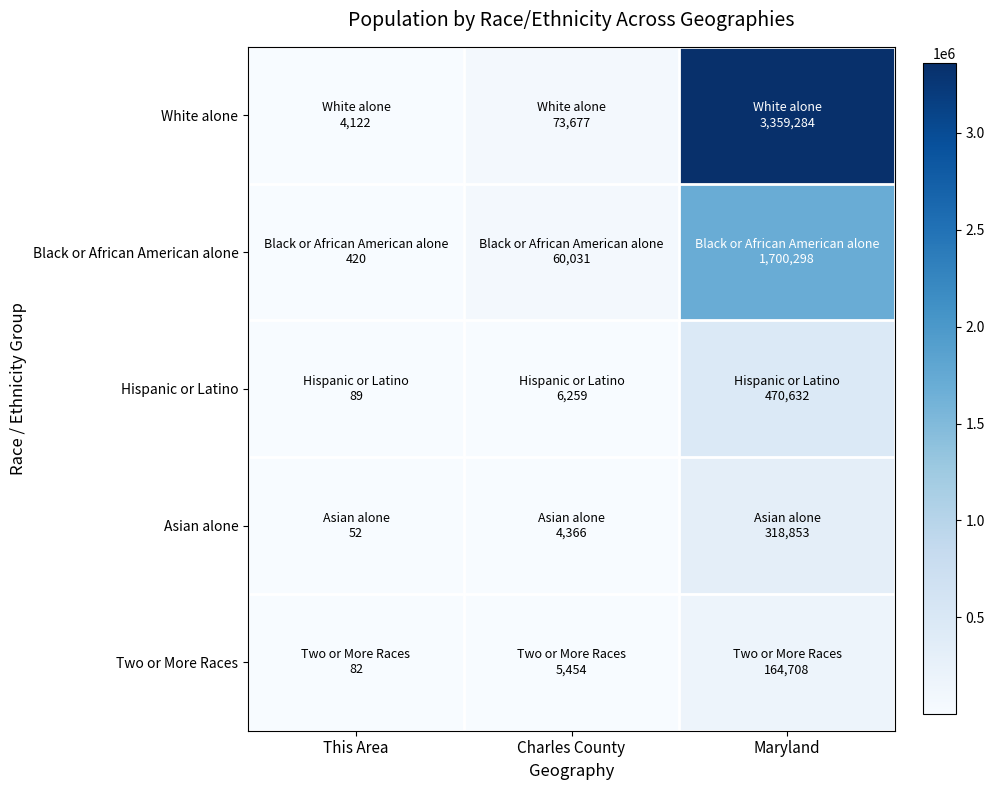

At Charles County, list the series in order from smallest to largest.

Asian alone, Two or More Races, Hispanic or Latino, Black or African American alone, White alone